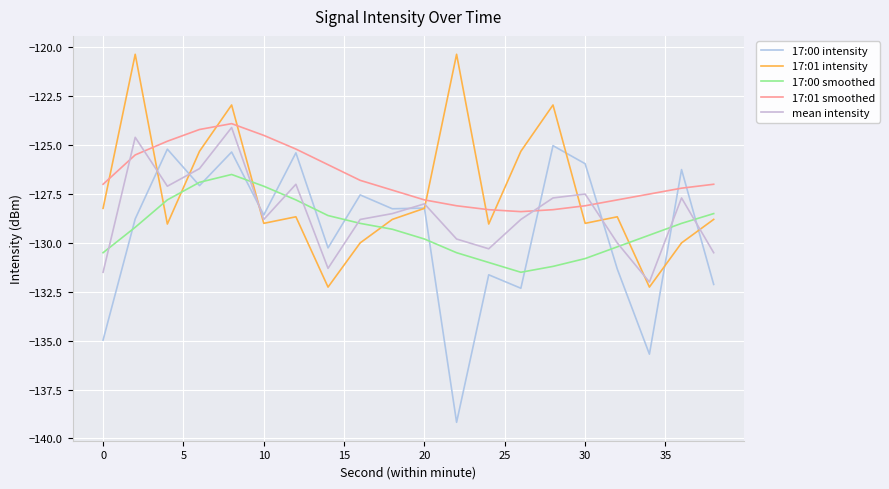

Which series has the largest range (max minus min)?

17:00 intensity